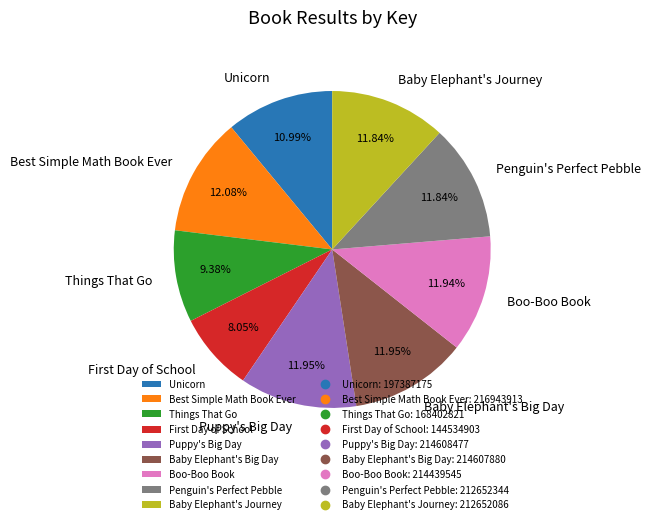

To the nearest percent, what is the difference between the largest and smallest slice percentages?

4%